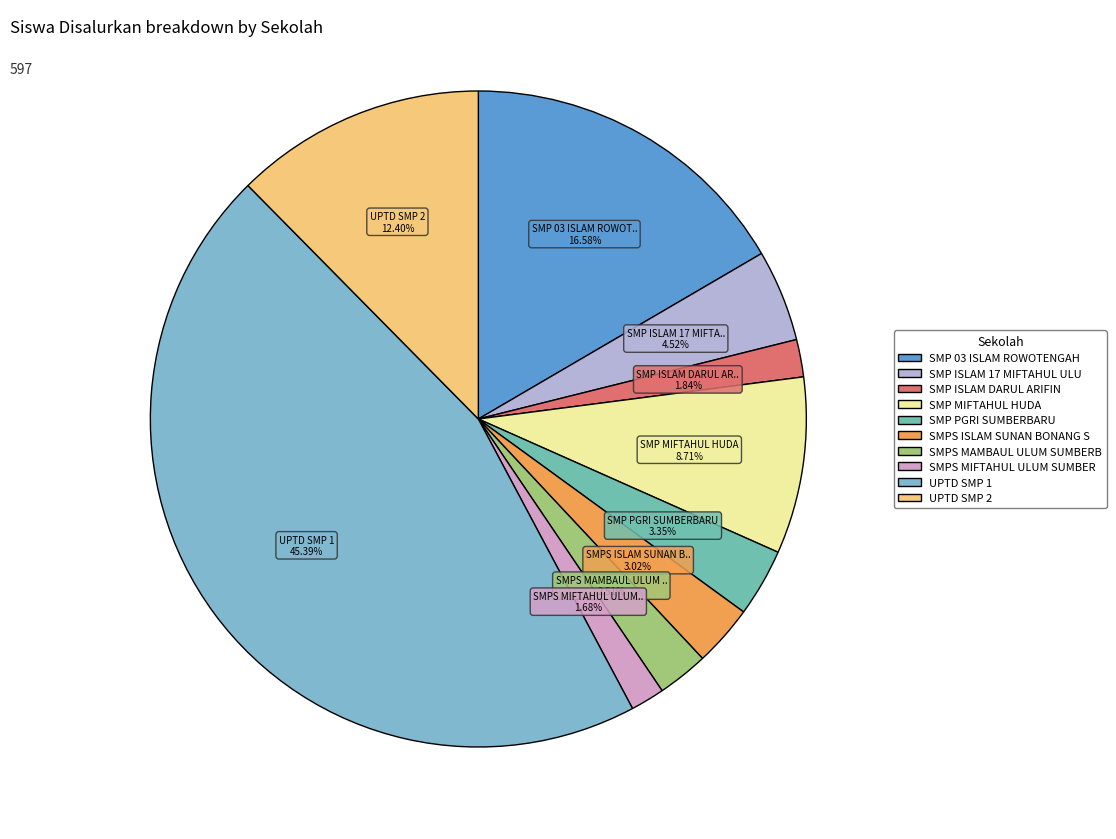

Which slice is the smallest?

SMPS MIFTAHUL ULUM SUMBERBARU